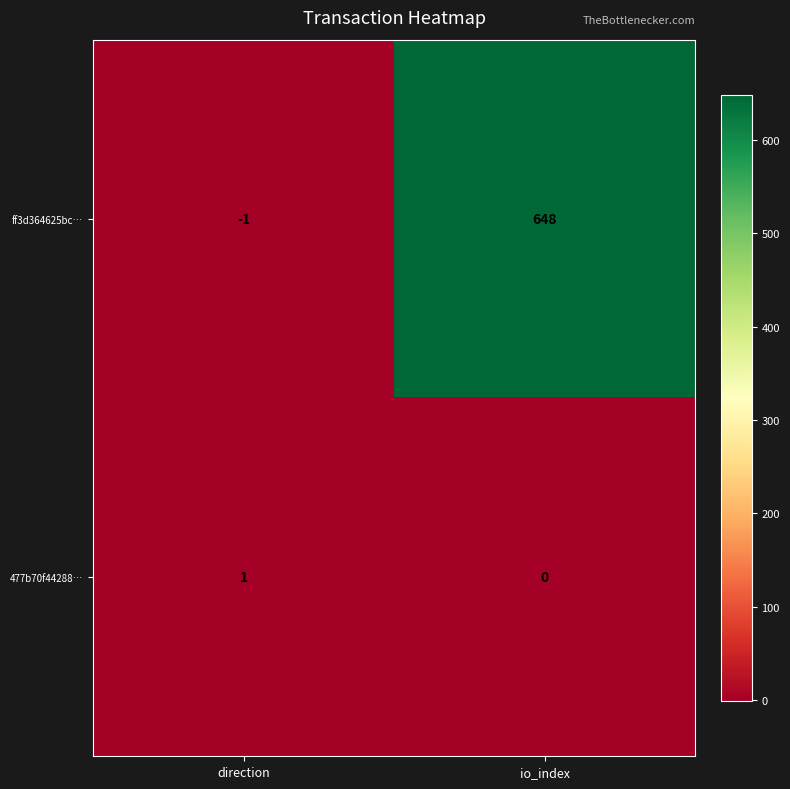

Which series has the largest range (max minus min)?

ff3d364625bc…